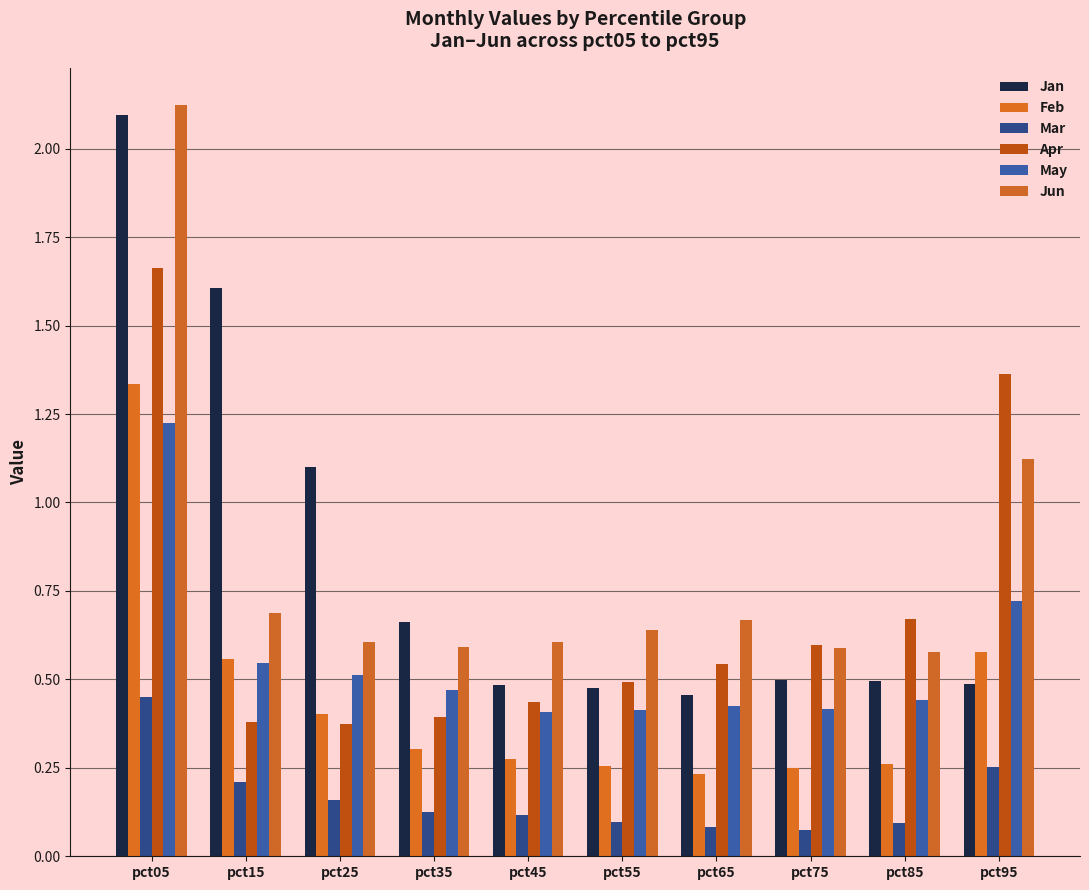

At how many categories does at least one series exceed 0?

10